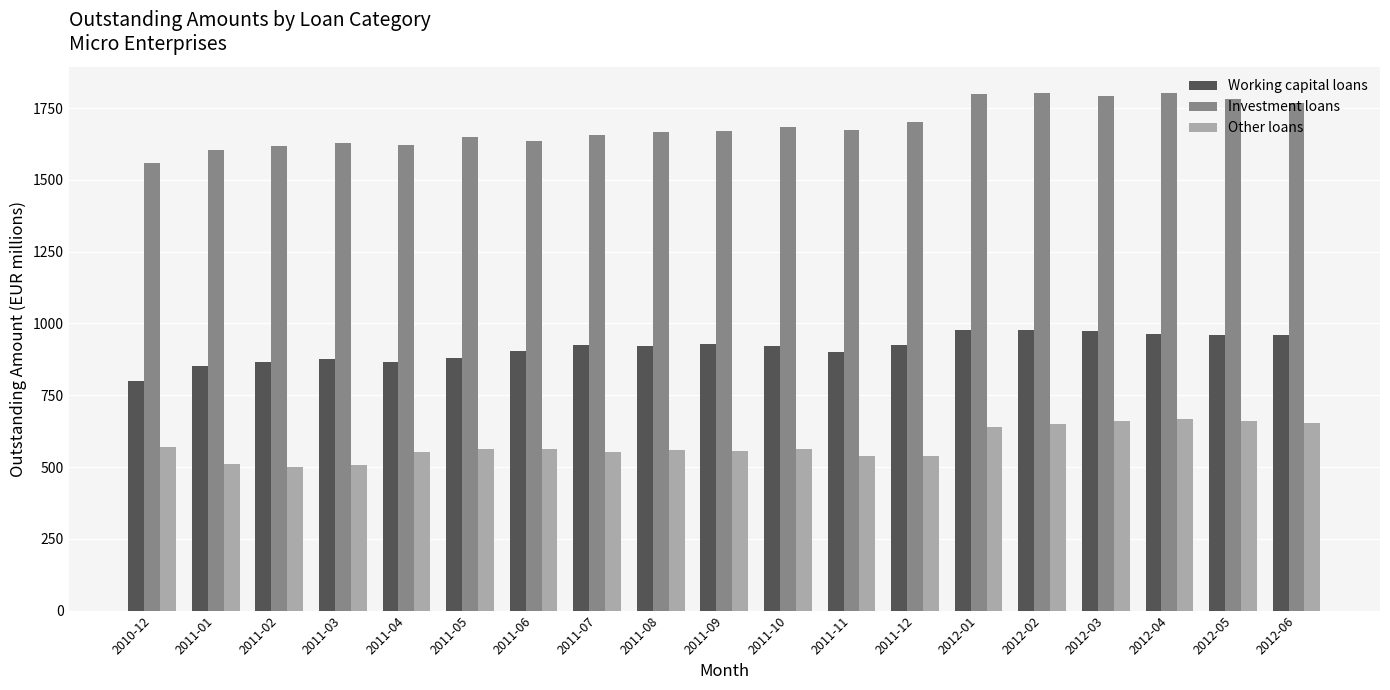

What is the label of the 3rd bar from the right?

2012-04